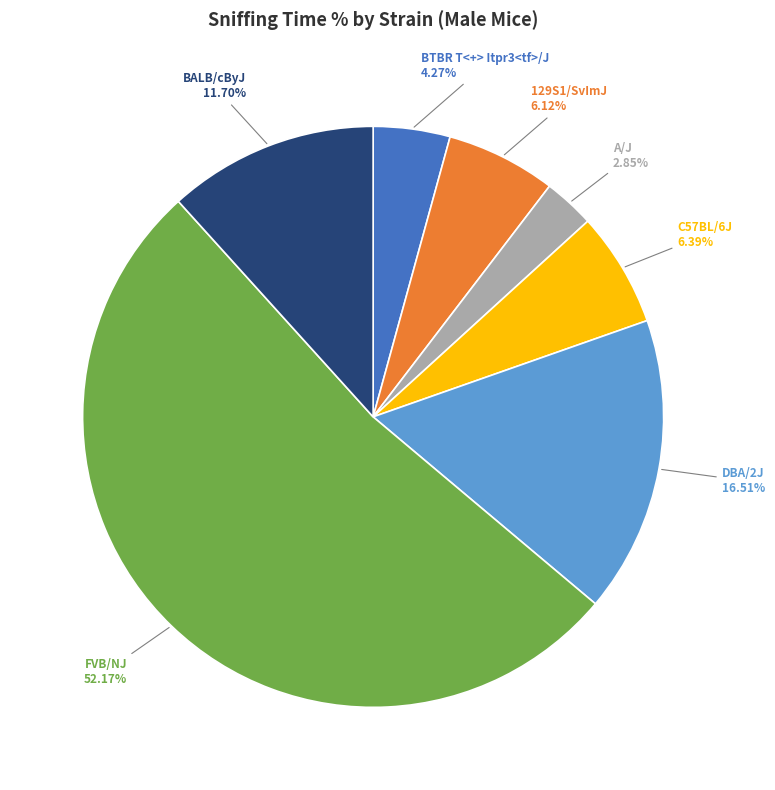

To the nearest percent, what is the average slice percentage?

14%